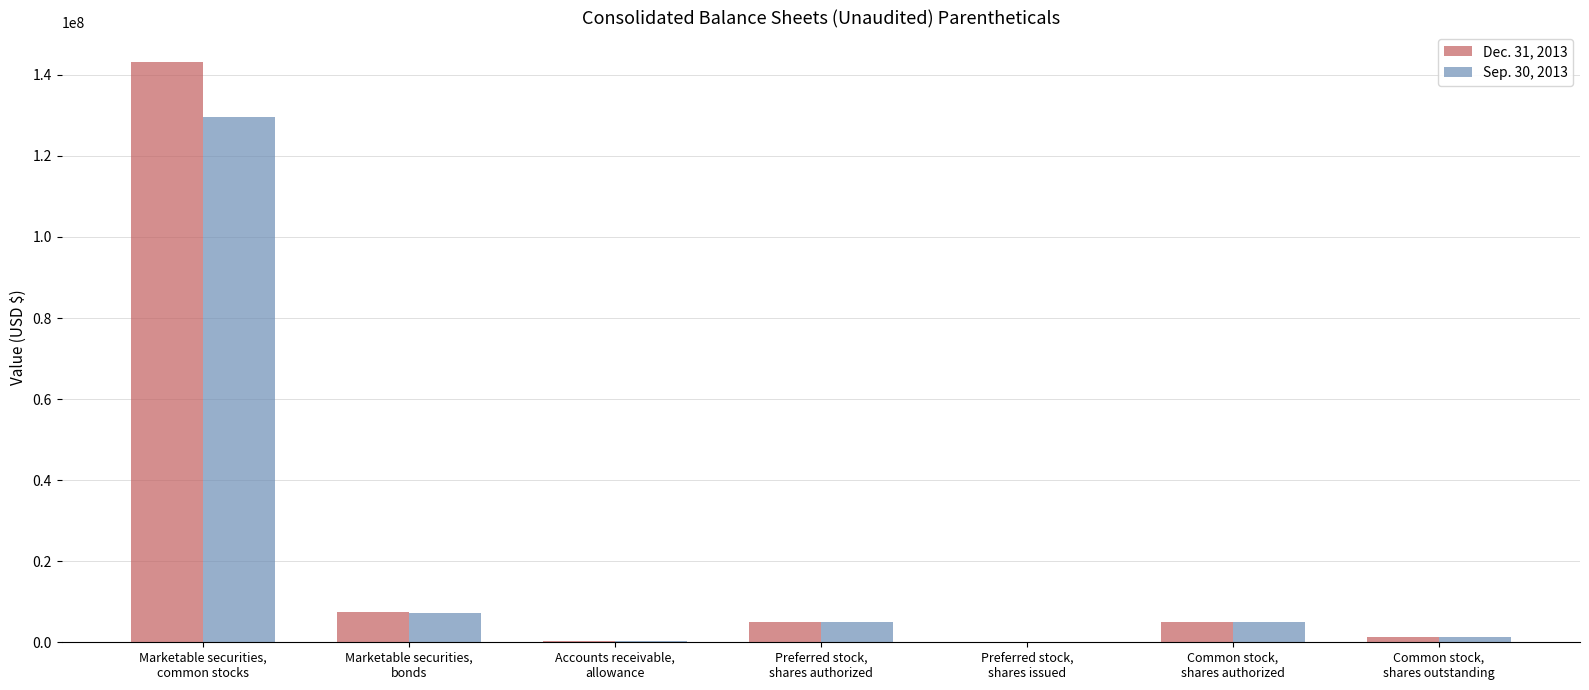

What are all the series names shown in the legend?

Dec. 31, 2013, Sep. 30, 2013